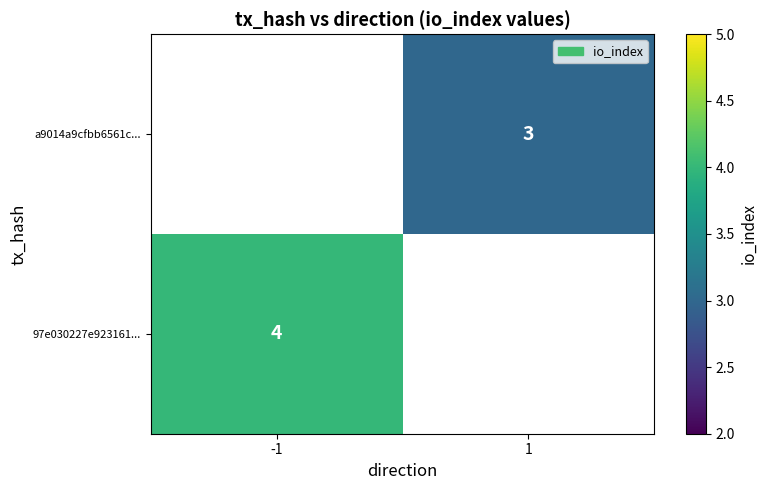

Which category has the lowest value across all series?

1